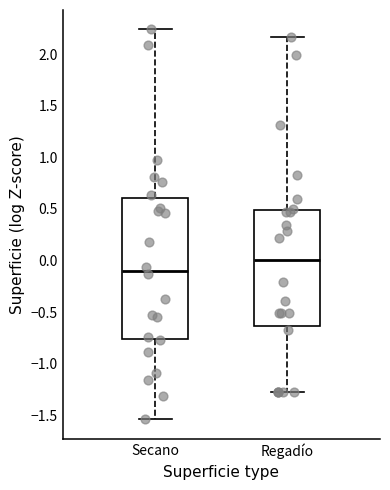

Reading left to right, transcribe this box plot: for each box, give where its median line is, the range the box spans, and where its two whiskers end, as read against the y-axis. The values are not printed on the chart, so give them approximately, as read against the axis.

Secano: median -0.10, box -0.75 to 0.60, whiskers -1.55 to 2.25
Regadío: median 0.00, box -0.65 to 0.50, whiskers -1.30 to 2.15